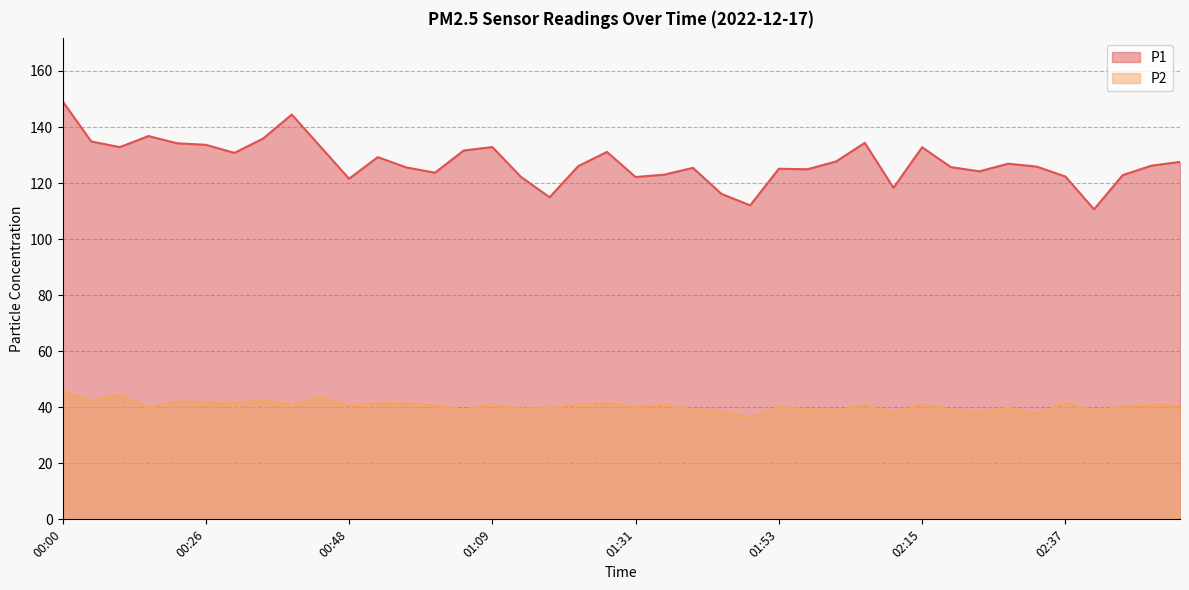

Reading left to right, list all the values displayed in this chart.

P1: 00:00=149.2	00:04=134.8	00:09=132.8	00:13=136.8	00:18=134.2	00:26=133.7	00:31=130.8	00:35=135.9	00:39=144.4	00:43=133.0	00:48=121.5	00:52=129.2	00:56=125.6	01:01=123.7	01:05=131.6	01:09=132.8	01:14=122.2	01:18=114.9	01:22=126.0	01:27=131.1	01:31=122.2	01:35=123.0	01:40=125.4	01:44=116.1	01:49=112.0	01:53=125.1	01:57=124.9	02:02=127.7	02:06=134.3	02:10=118.3	02:15=132.8	02:19=125.7	02:24=124.2	02:28=126.9	02:33=125.9	02:37=122.3	02:41=110.6	02:46=122.8	02:50=126.2	02:54=127.5
P2: 00:00=45.9	00:04=42.4	00:09=44.4	00:13=39.8	00:18=42.0	00:26=41.7	00:31=41.5	00:35=42.5	00:39=40.8	00:43=43.7	00:48=40.4	00:52=41.5	00:56=41.3	01:01=40.7	01:05=39.1	01:09=41.0	01:14=39.5	01:18=39.8	01:22=41.0	01:27=41.5	01:31=40.1	01:35=40.9	01:40=39.1	01:44=38.3	01:49=36.2	01:53=40.1	01:57=39.2	02:02=38.8	02:06=40.8	02:10=38.0	02:15=40.9	02:19=39.1	02:24=38.0	02:28=39.9	02:33=37.6	02:37=41.5	02:41=38.5	02:46=40.3	02:50=40.8	02:54=40.6